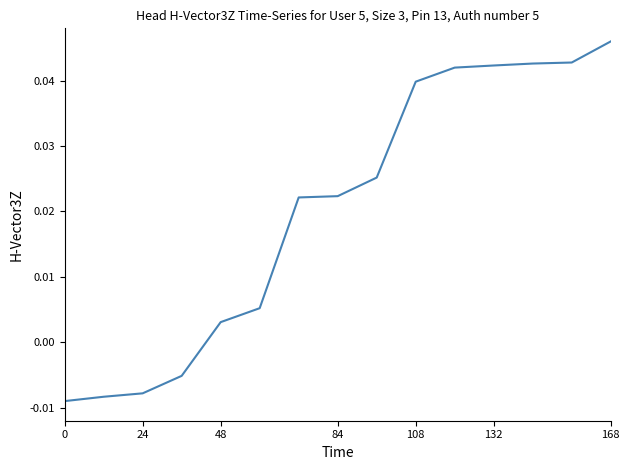

How many values are below zero?

4